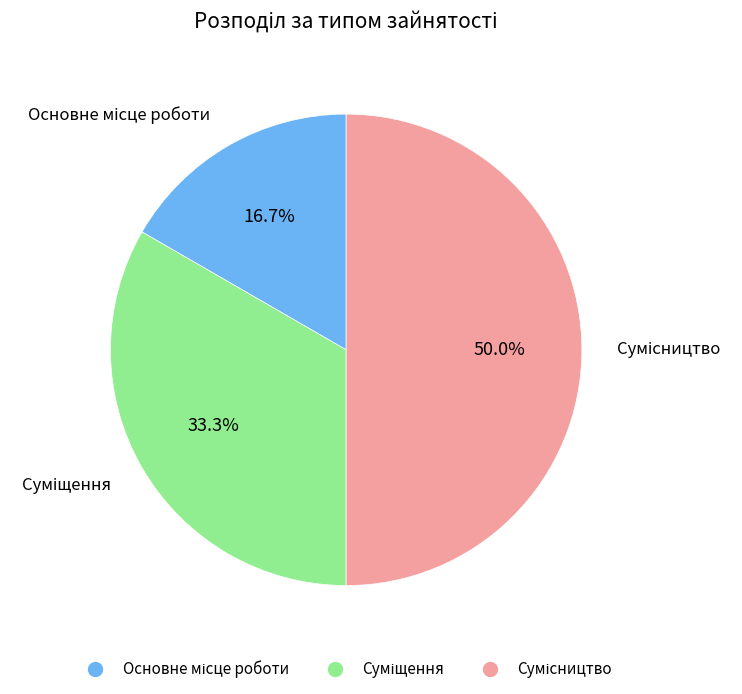

How many slices are in this pie chart?

3